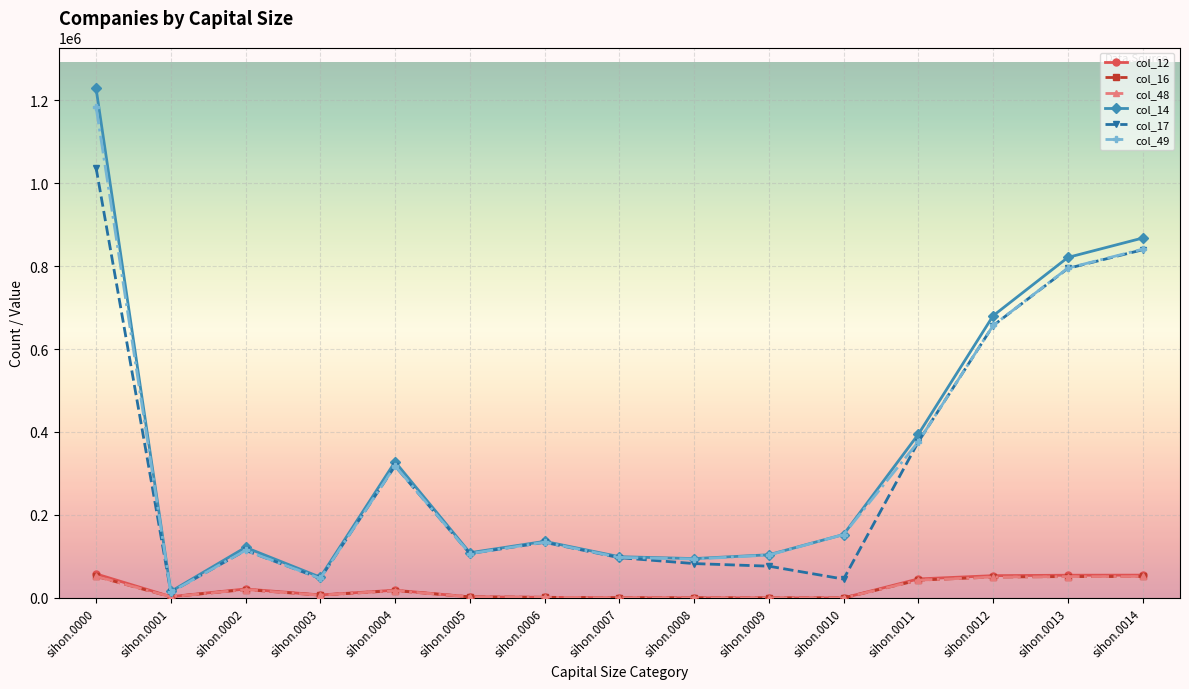

Is the value of col_17 at sihon.0011 greater than the value of col_12 at sihon.0007?

Yes